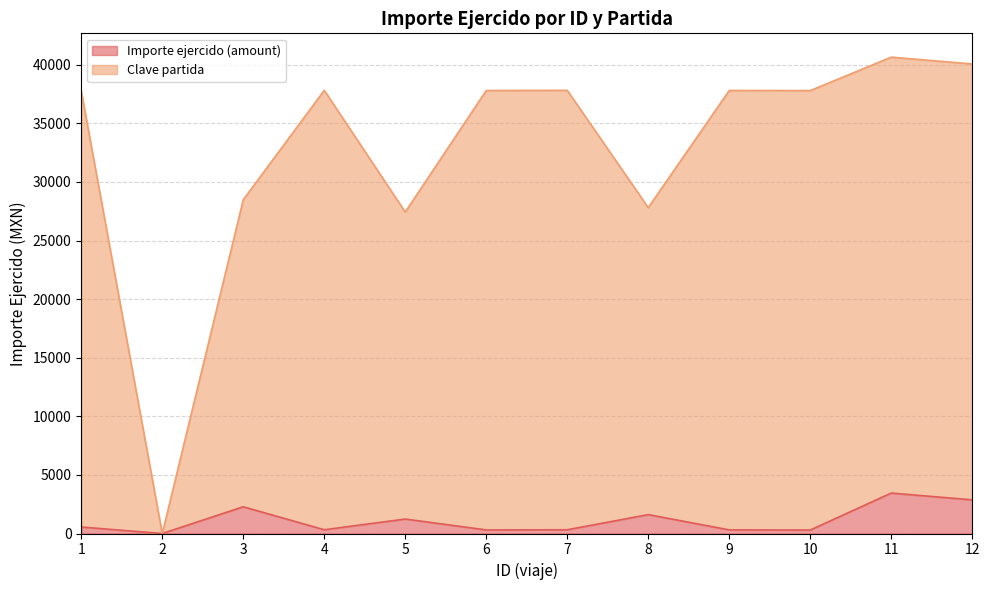

What is the sum of the Clave partida values at 9 and 12?

77882.0